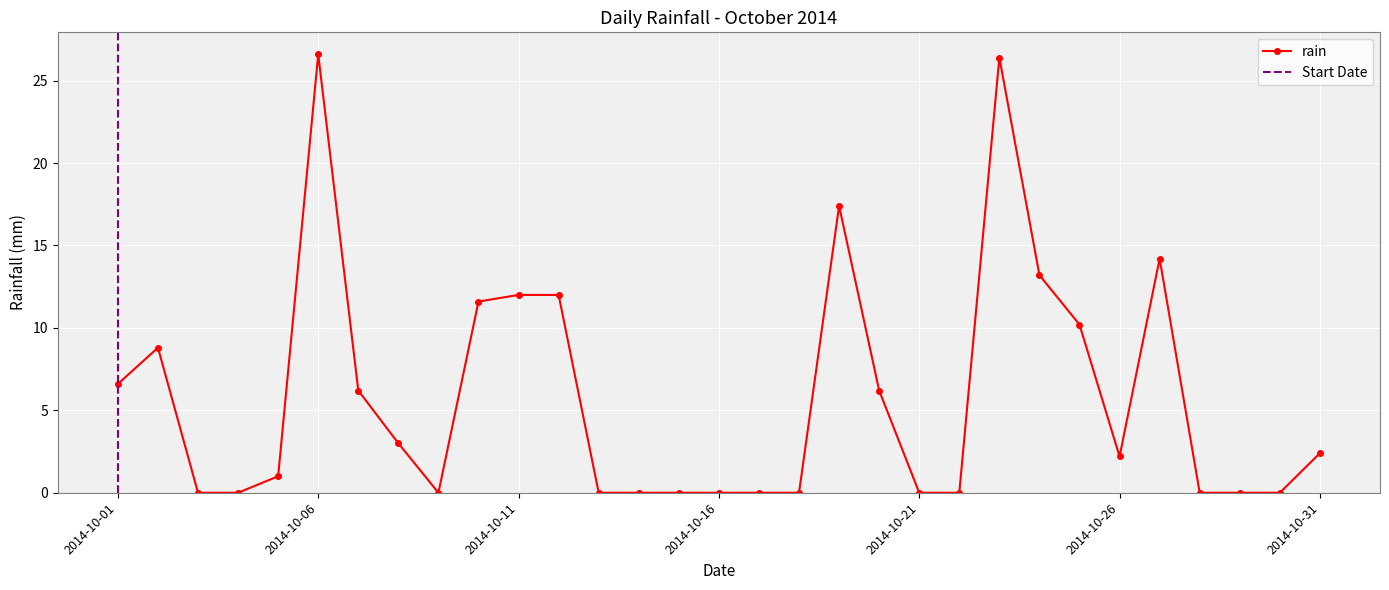

Reading left to right, list all the values displayed in this chart.

2014-10-01=6.6	2014-10-02=8.8	2014-10-03=0.0	2014-10-04=0.0	2014-10-05=1.0	2014-10-06=26.6	2014-10-07=6.2	2014-10-08=3.0	2014-10-09=0.0	2014-10-10=11.6	2014-10-11=12.0	2014-10-12=12.0	2014-10-13=0.0	2014-10-14=0.0	2014-10-15=0.0	2014-10-16=0.0	2014-10-17=0.0	2014-10-18=0.0	2014-10-19=17.4	2014-10-20=6.2	2014-10-21=0.0	2014-10-22=0.0	2014-10-23=26.4	2014-10-24=13.2	2014-10-25=10.2	2014-10-26=2.2	2014-10-27=14.2	2014-10-28=0.0	2014-10-29=0.0	2014-10-30=0.0	2014-10-31=2.4